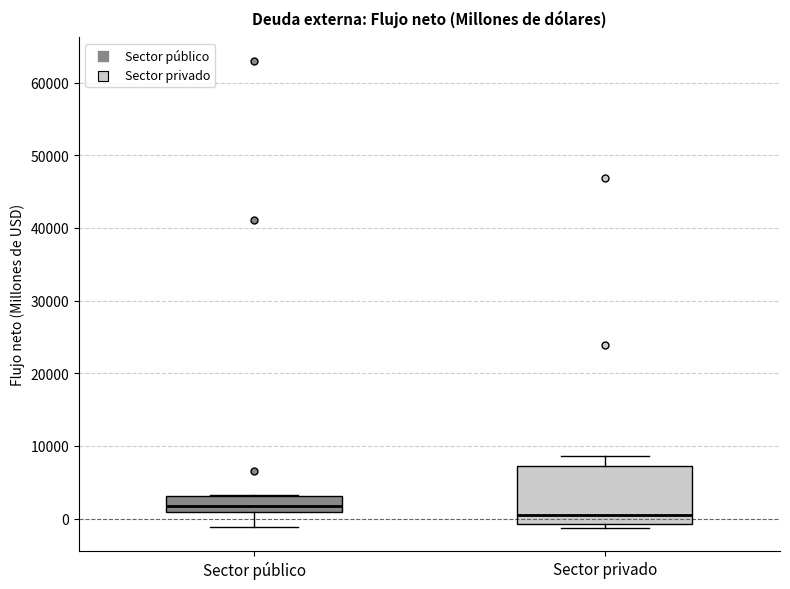

Where does the median line of the box for Sector público sit on the y-axis? The values are not printed on the chart, so give them approximately, as read against the axis.

2000